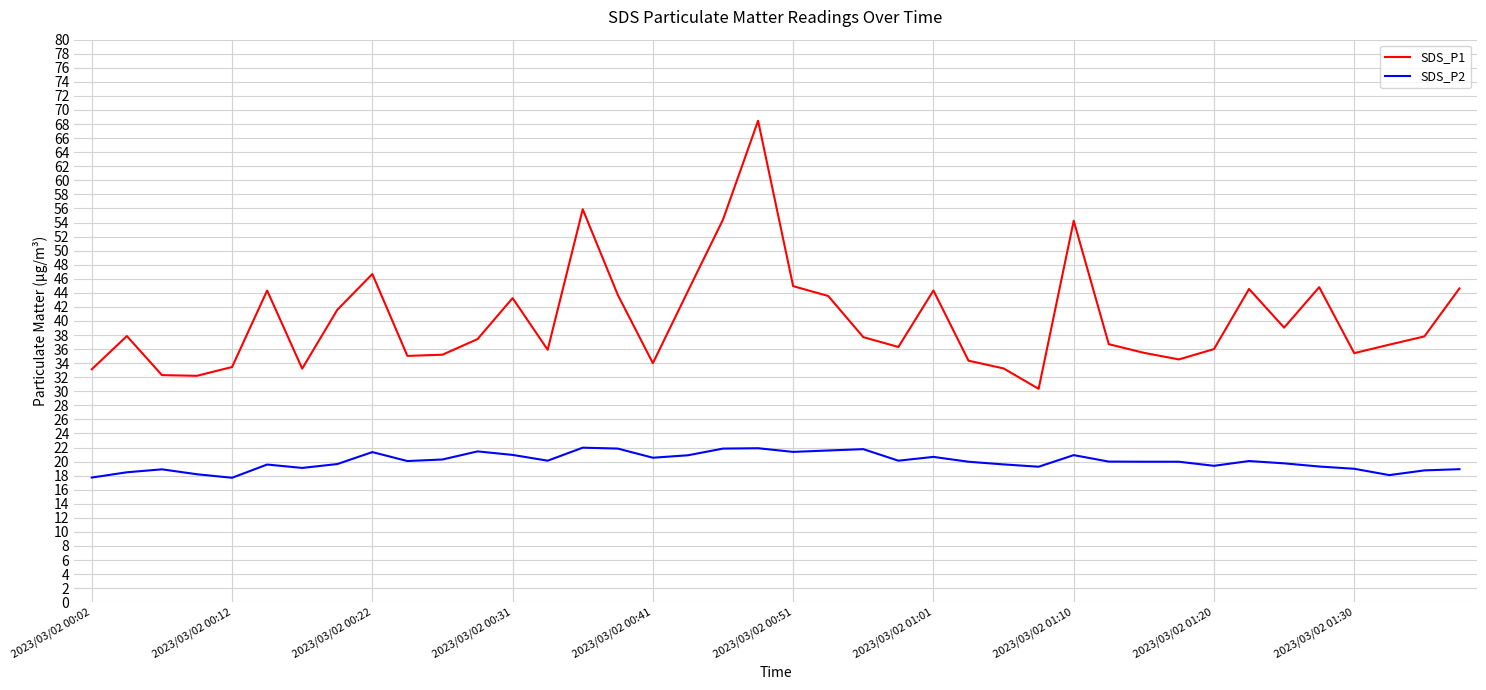

True or false: SDS_P1 and SDS_P2 cross at least once.

False